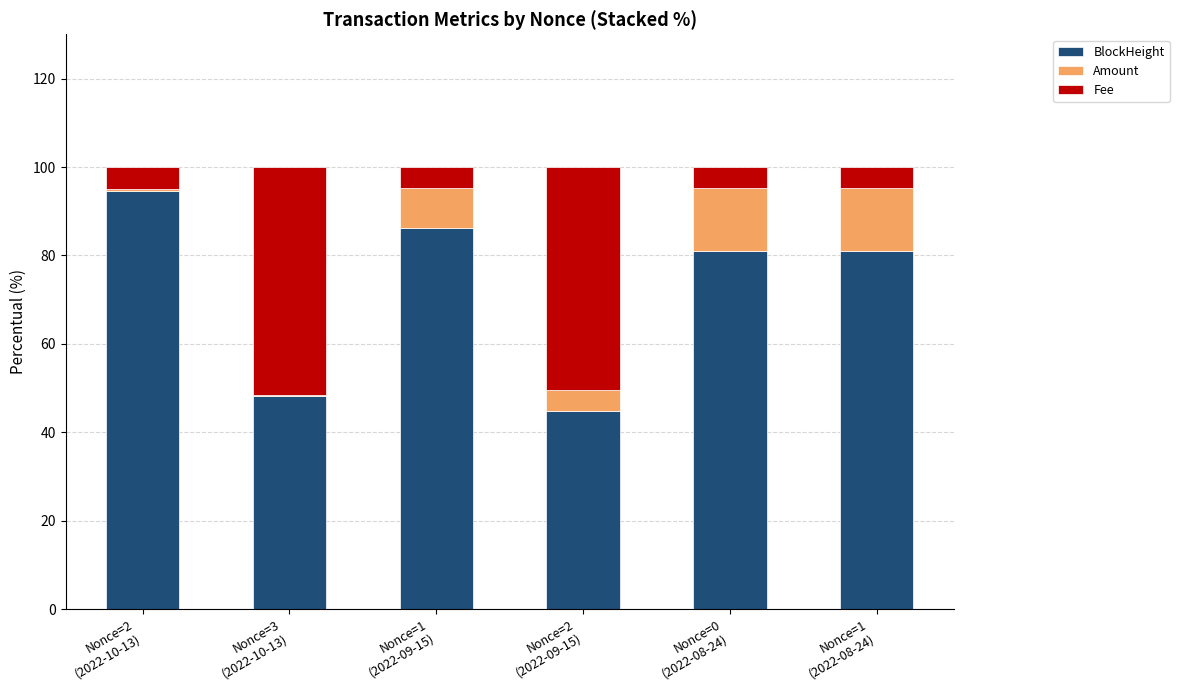

At how many categories does at least one series exceed 70?

4